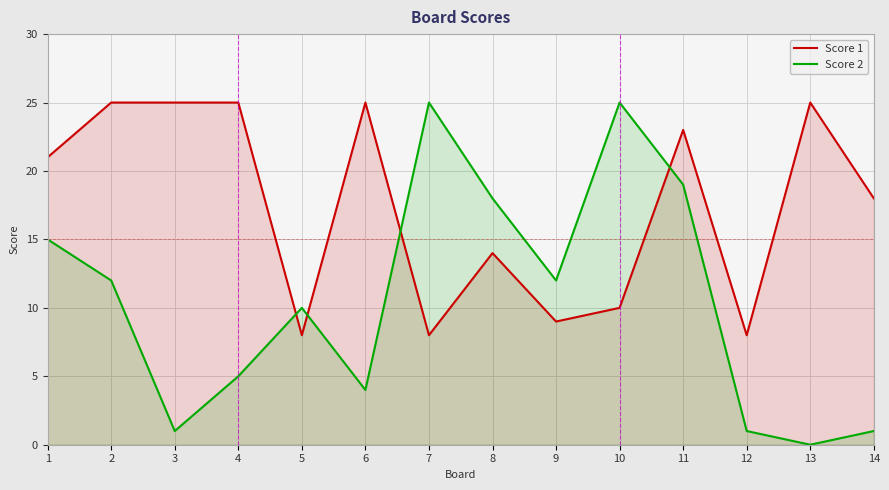

At which category does Score 2 reach its first local peak?

5